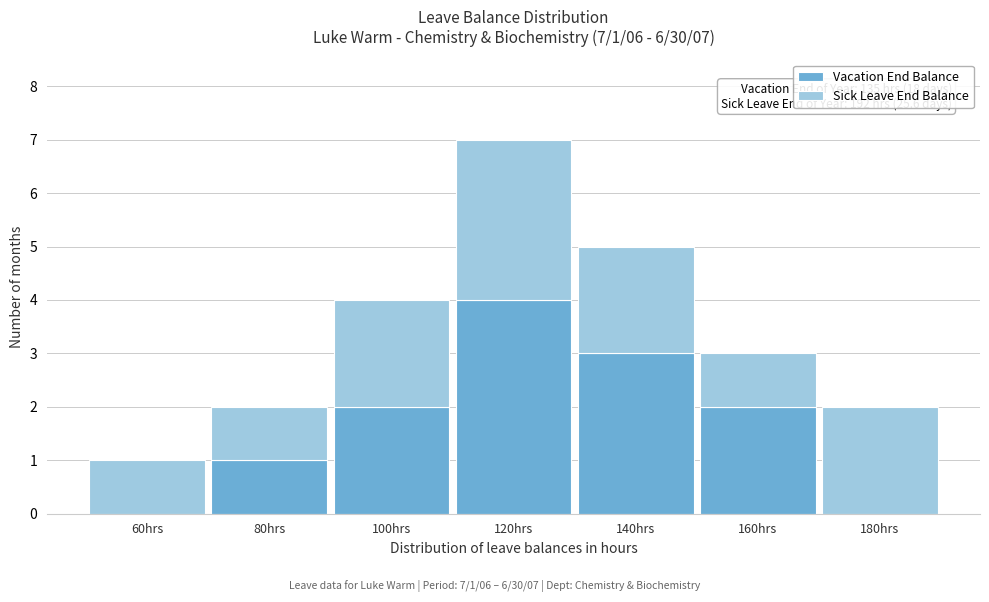

Reading left to right, list the values for the Vacation End Balance series.

60hrs=0	80hrs=1	100hrs=2	120hrs=4	140hrs=3	160hrs=2	180hrs=0